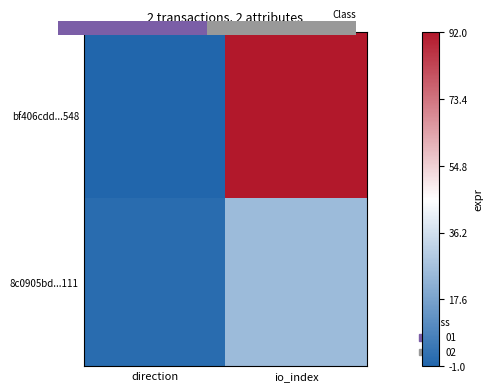

At how many categories does at least one series exceed 0?

2